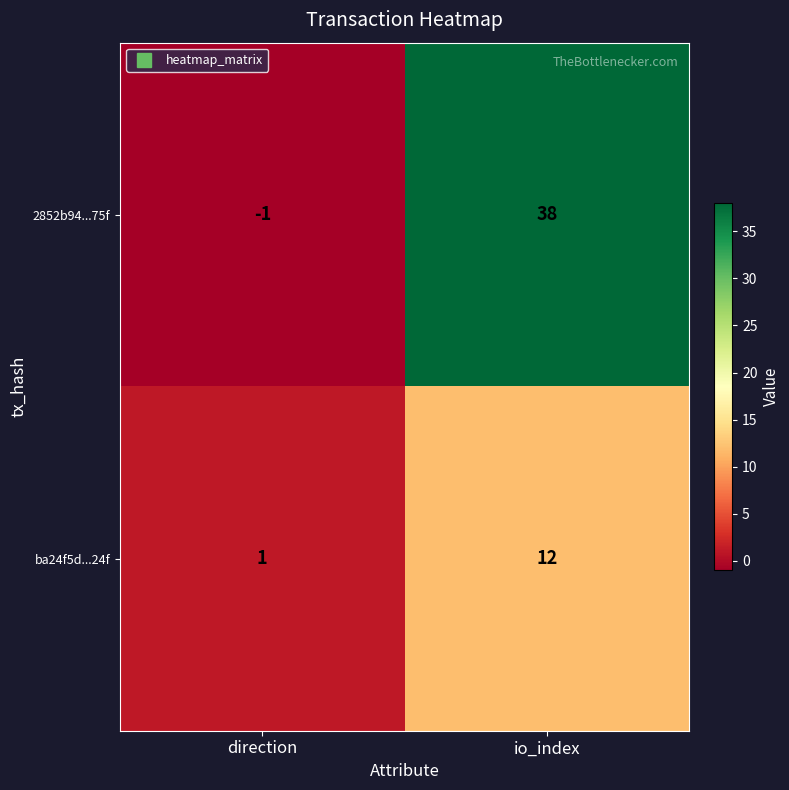

List the series in order of their peak value, highest first.

2852b94...75f, ba24f5d...24f